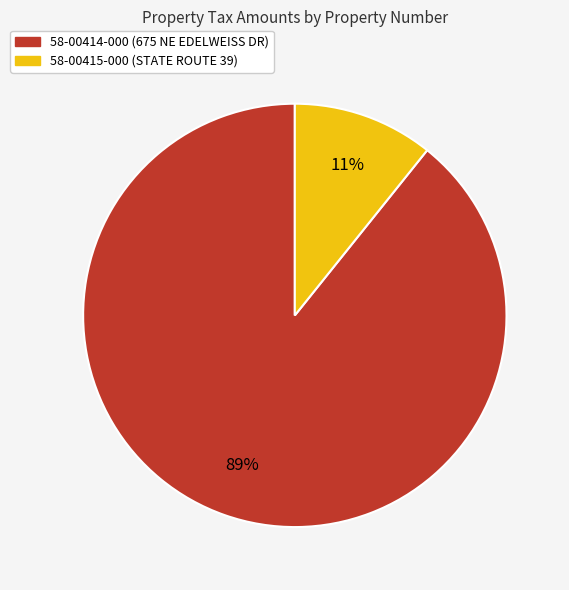

To the nearest percent, what is the average slice percentage?

50%